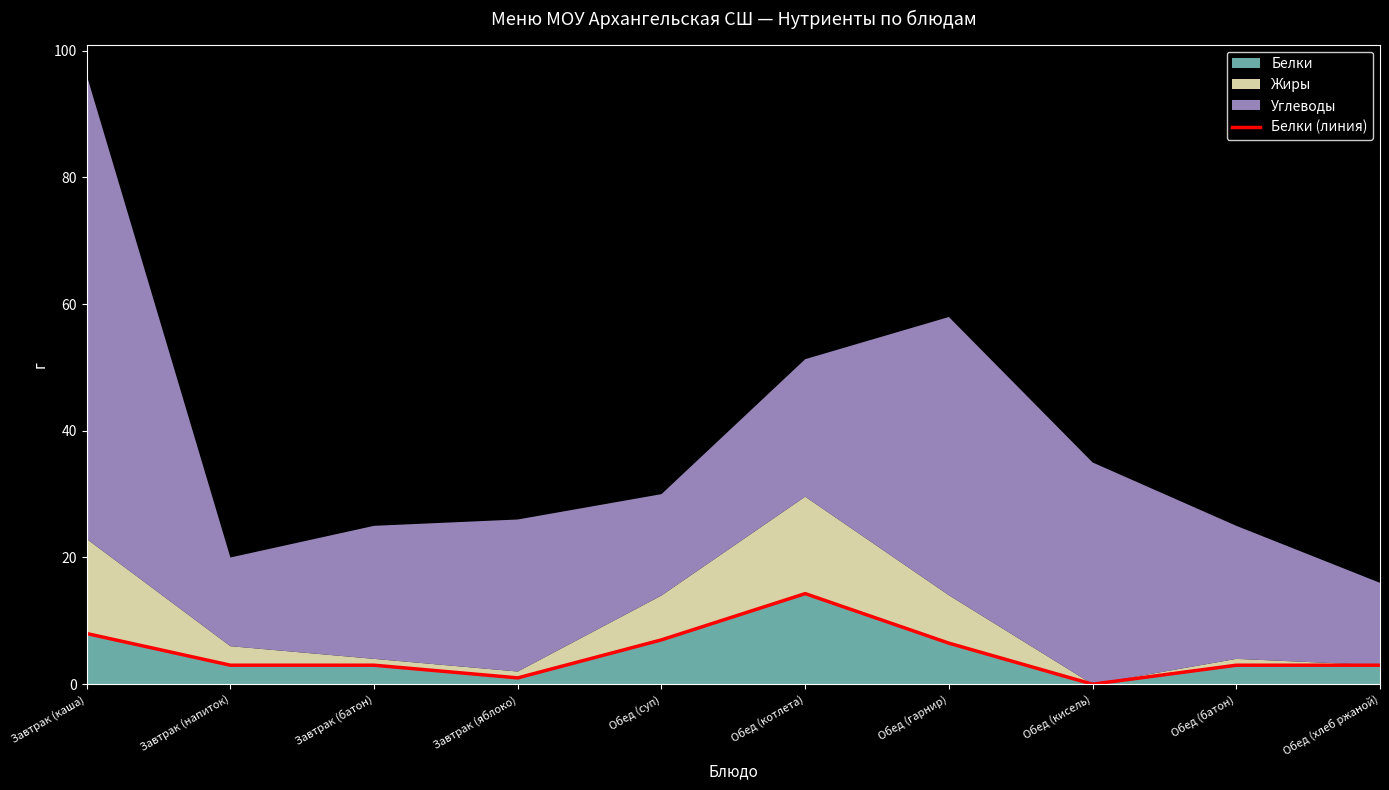

What is the value of the 5th point from the left?

7.0